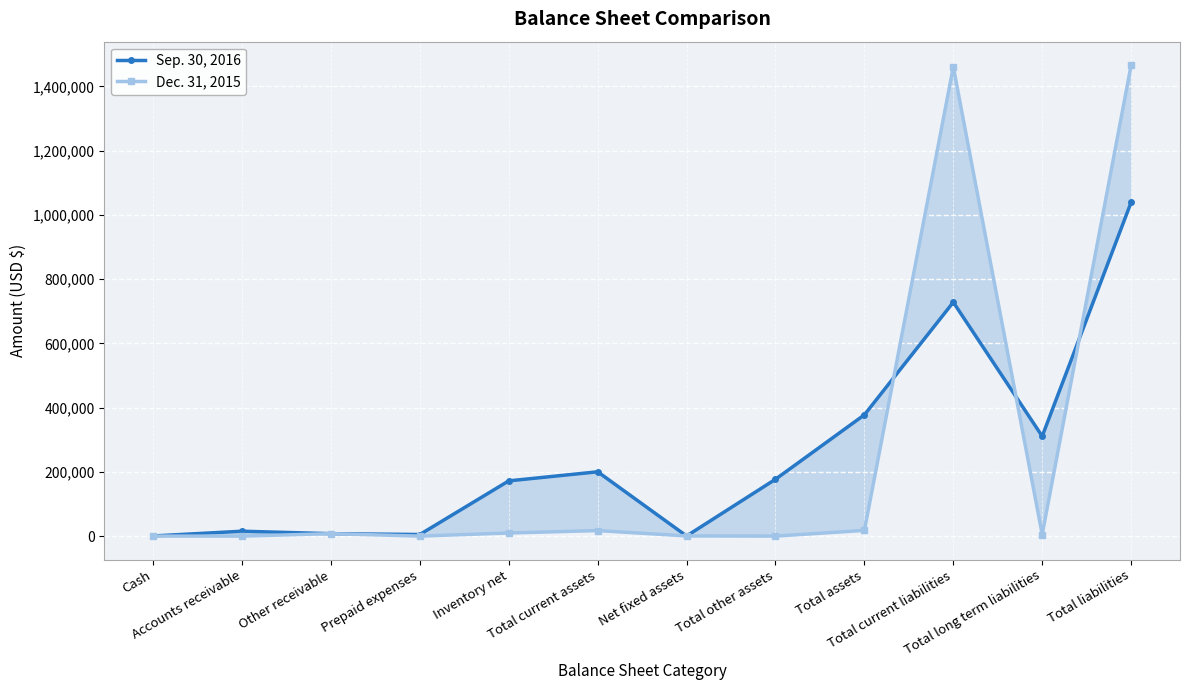

How many interior local peaks does the Dec. 31, 2015 series have?

3